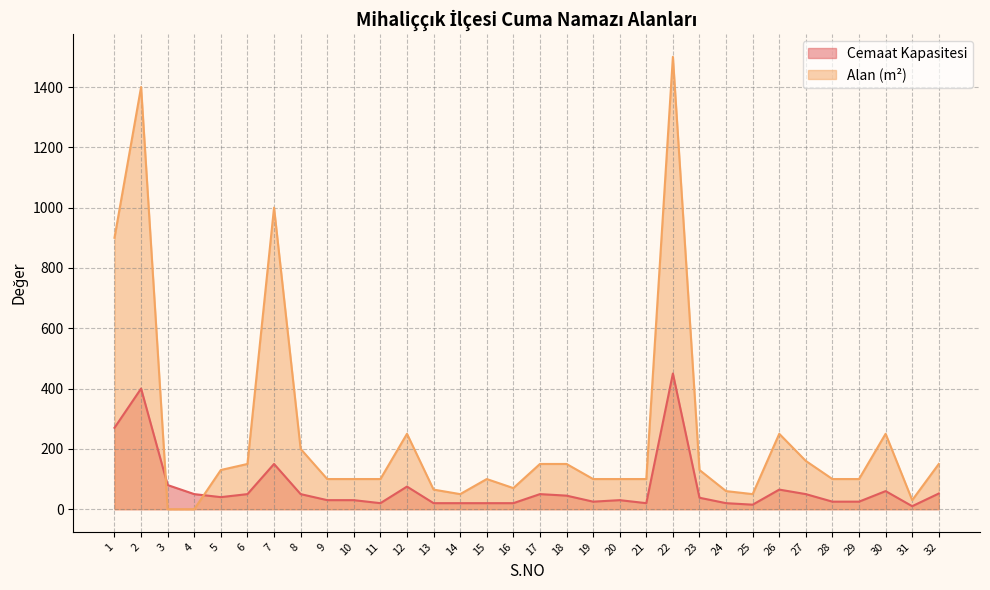

At which category is the sum across all series the highest?

22